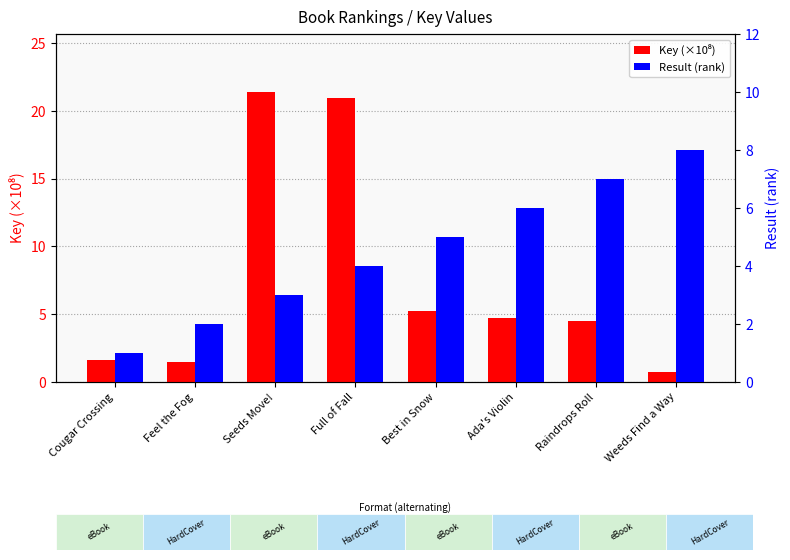

How many data points in Key (×10⁸) are less than 4?

3